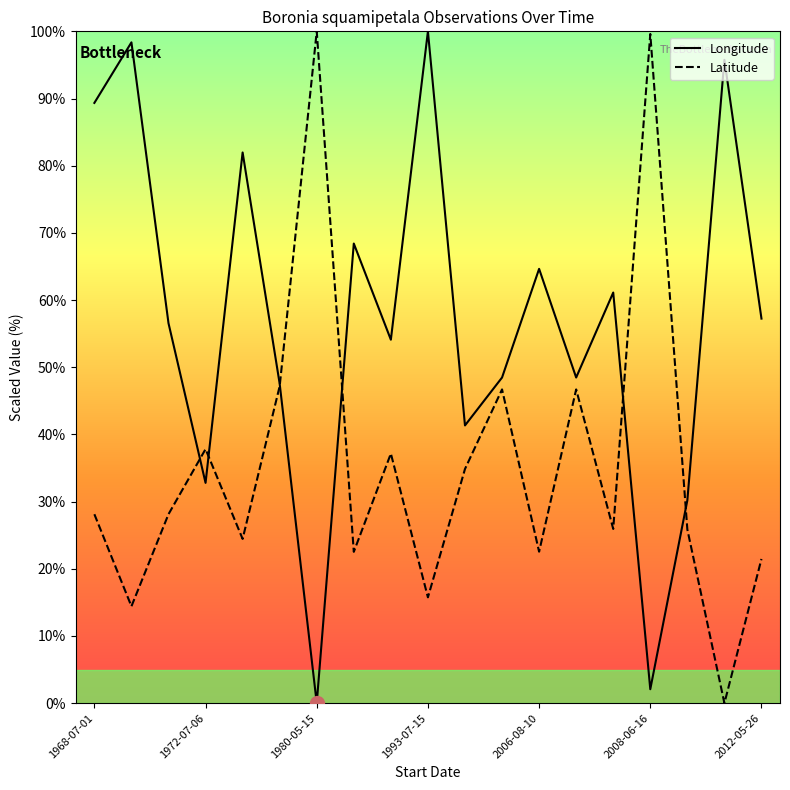

List the series in order of their overall mean, lowest first.

Latitude, Longitude